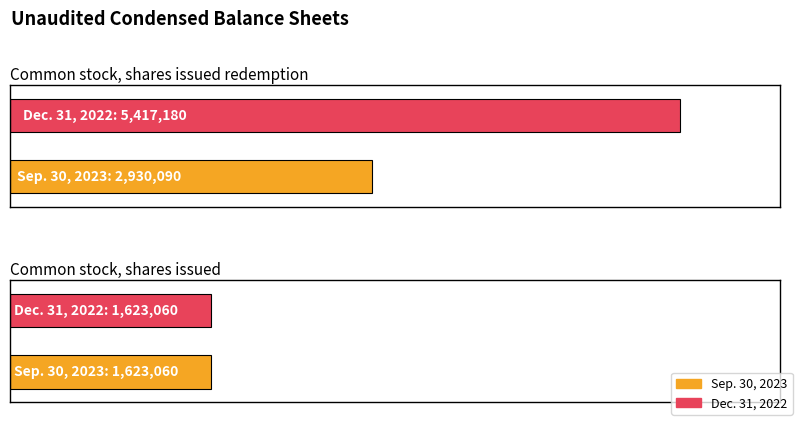

Reading right to left, list all the values displayed in this chart.

Sep. 30, 2023: 1623060	2930090
Dec. 31, 2022: 1623060	5417180